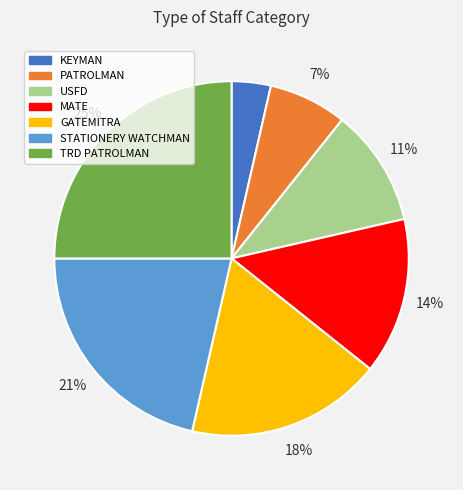

To the nearest percent, what is the difference between the largest and smallest slice percentages?

21%